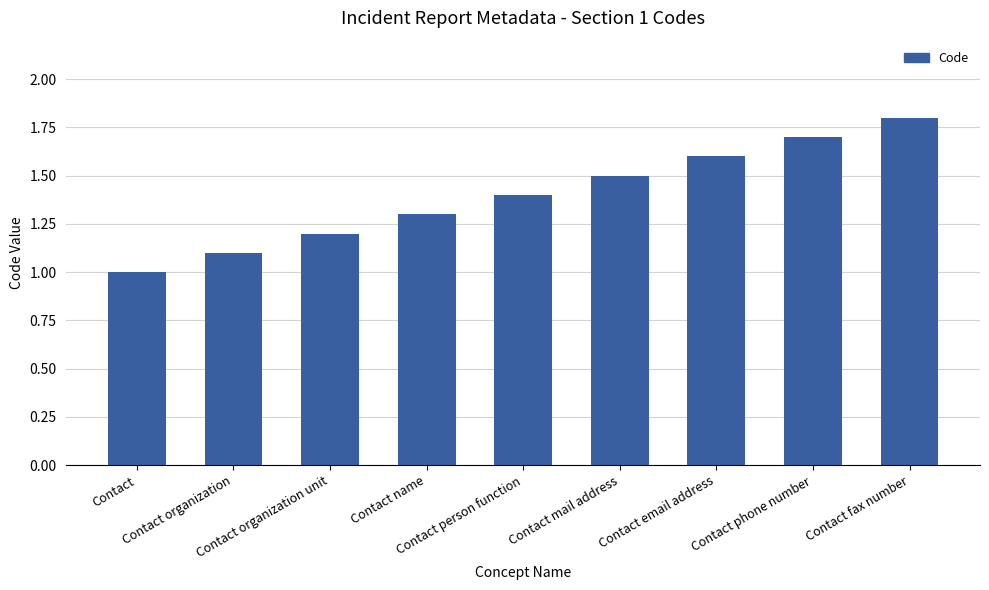

How many series are shown in this chart?

1